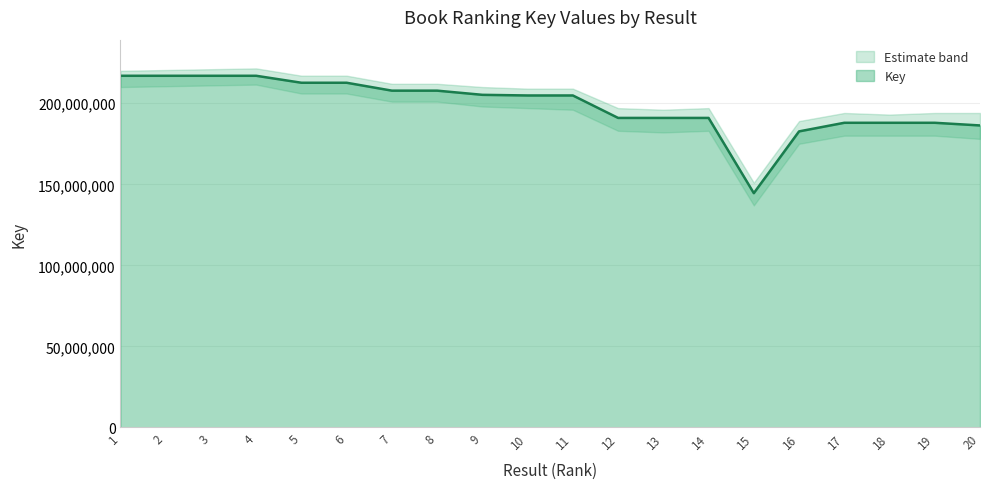

True or false: the data shows 48658303 at 13.

False